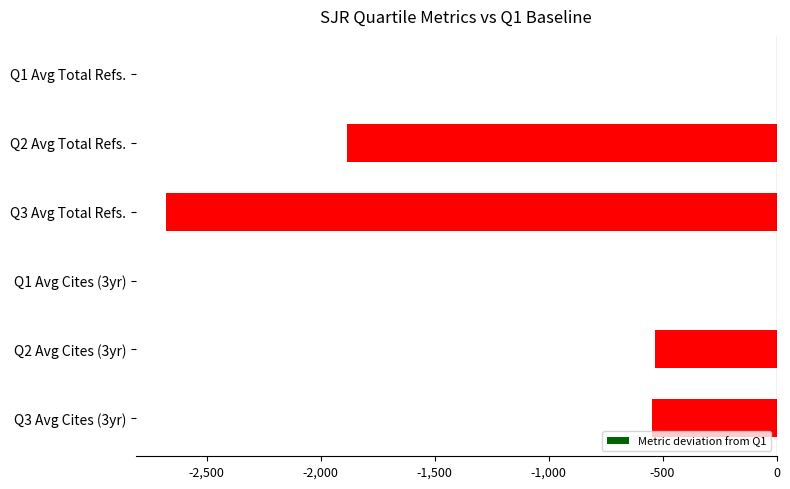

What is the change in value from Q2 Avg Total Refs. to Q1 Avg Cites (3yr)?

+1882.9